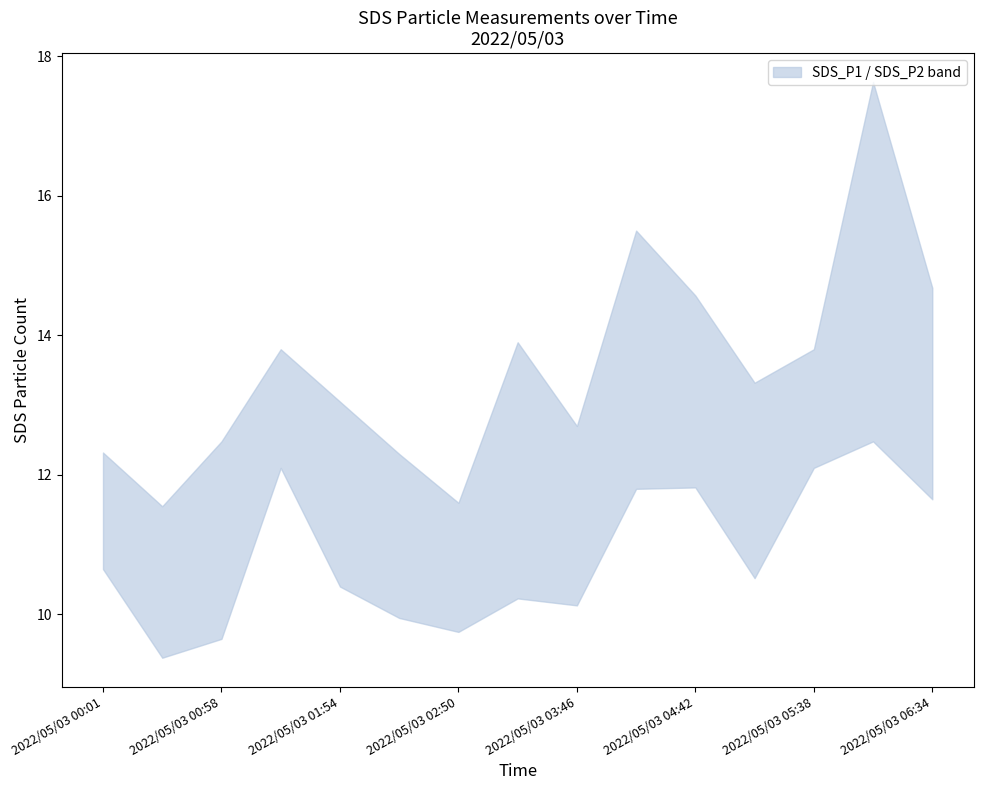

Reading right to left, what are all the values shown in this chart?

SDS_P1: 14.7	17.6	13.8	13.3	14.6	15.5	12.7	13.9	11.6	12.3	13.1	13.8	12.5	11.6	12.3
SDS_P2: 11.7	12.5	12.1	10.5	11.8	11.8	10.1	10.2	9.8	9.9	10.4	12.1	9.7	9.4	10.7